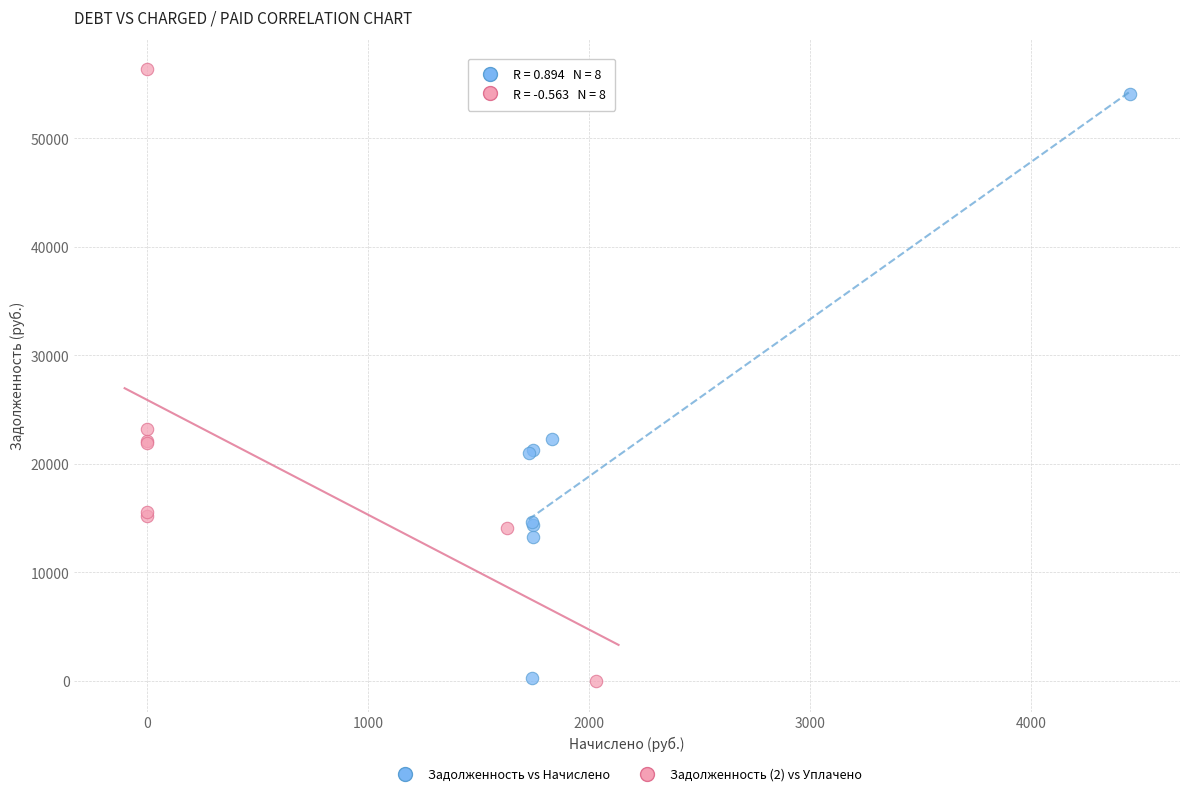

Which series has the largest Y range (max minus min)?

Задолженность (2) vs Уплачено